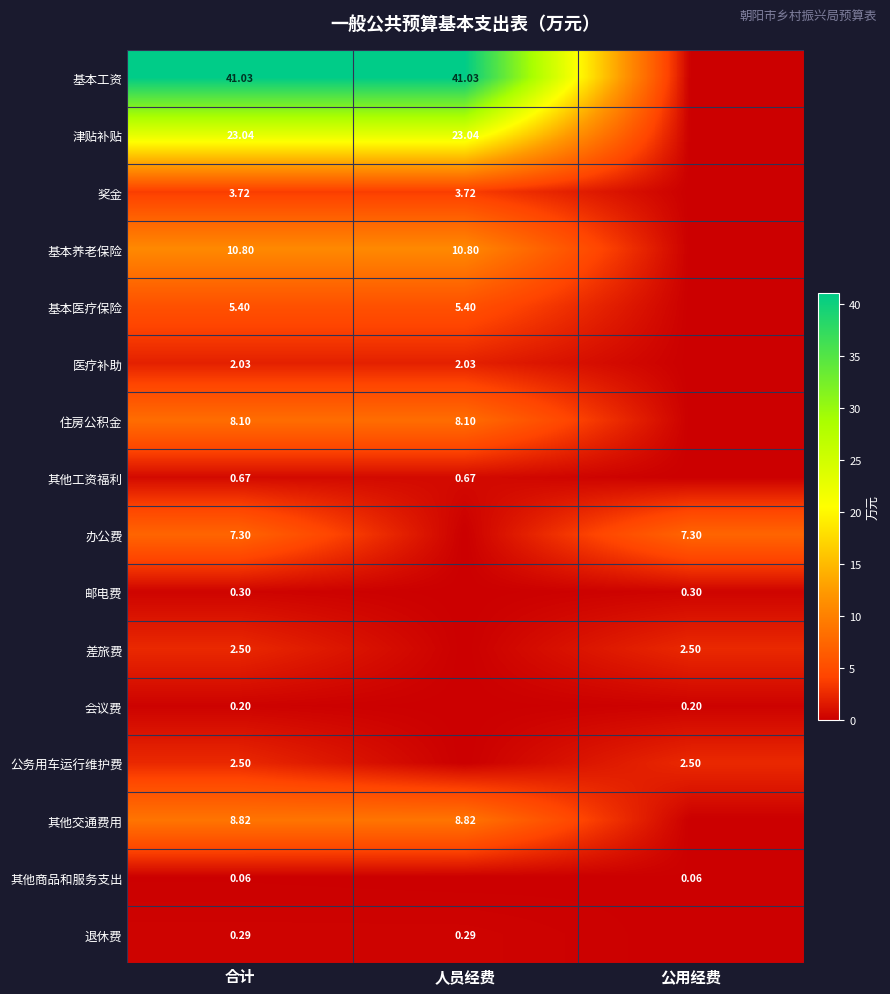

Is the value of 基本工资 at 人员经费 greater than the value of 住房公积金 at 人员经费?

Yes